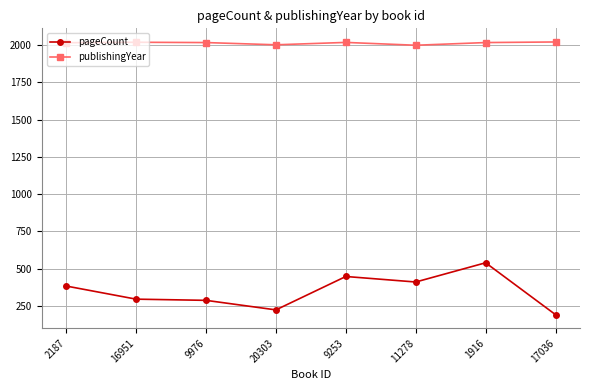

Which series has the largest range (max minus min)?

pageCount